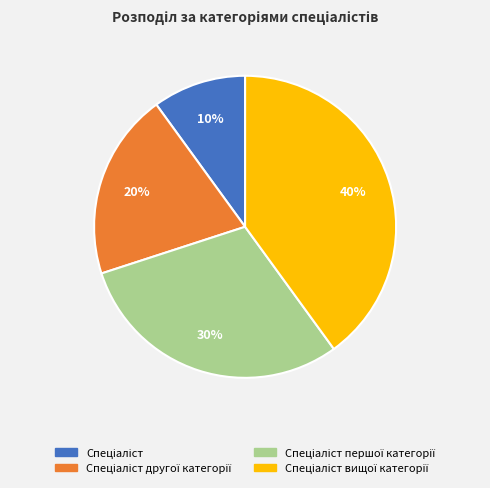

Is there a majority slice in this chart?

No